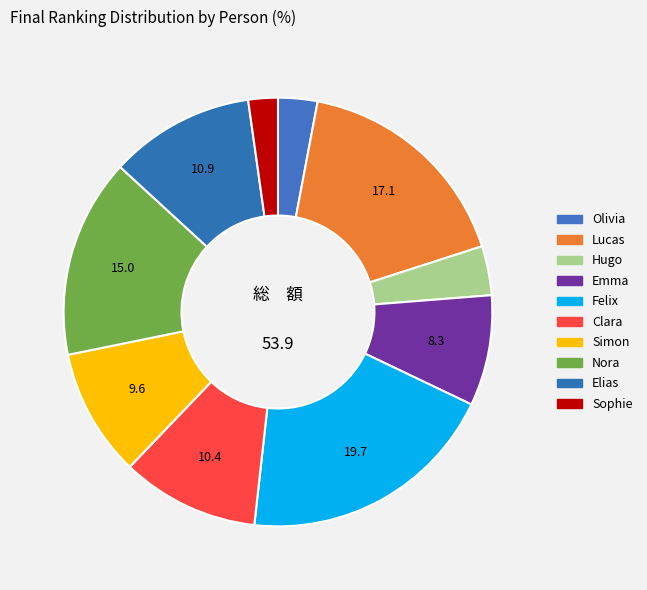

How many segments does this pie chart have?

10